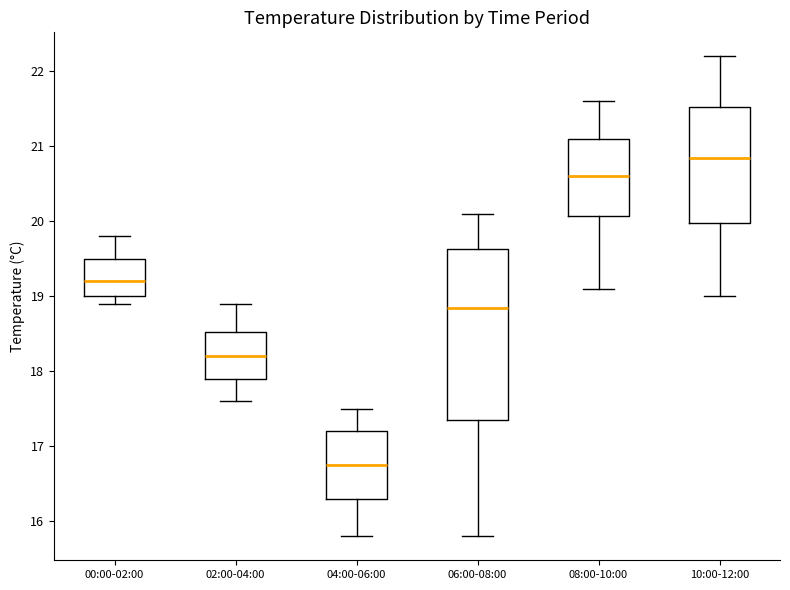

Which box has the lowest median line?

04:00-06:00